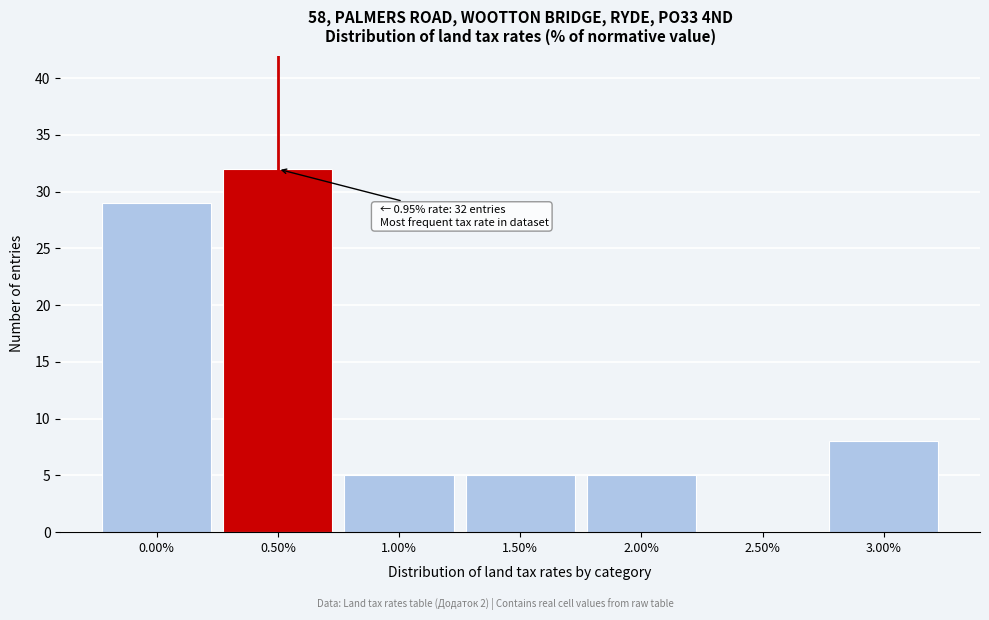

Approximately how many times larger is the value at 2.00% compared to 1.50%?

1.0